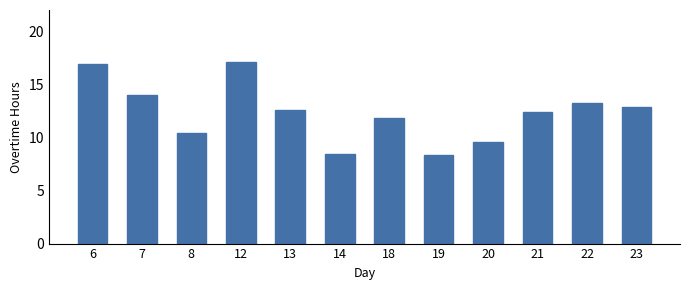

What is the value of the 3rd bar from the left?

10.4